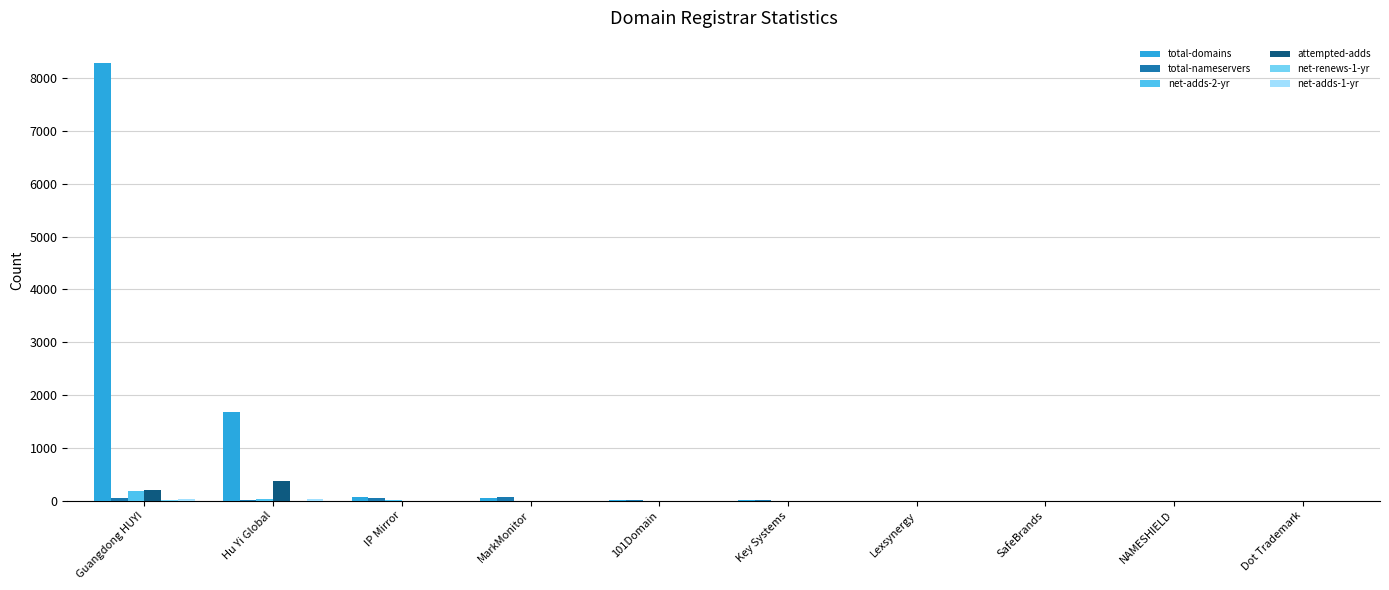

Between Guangdong HUYI and MarkMonitor, which series saw the biggest shift?

total-domains